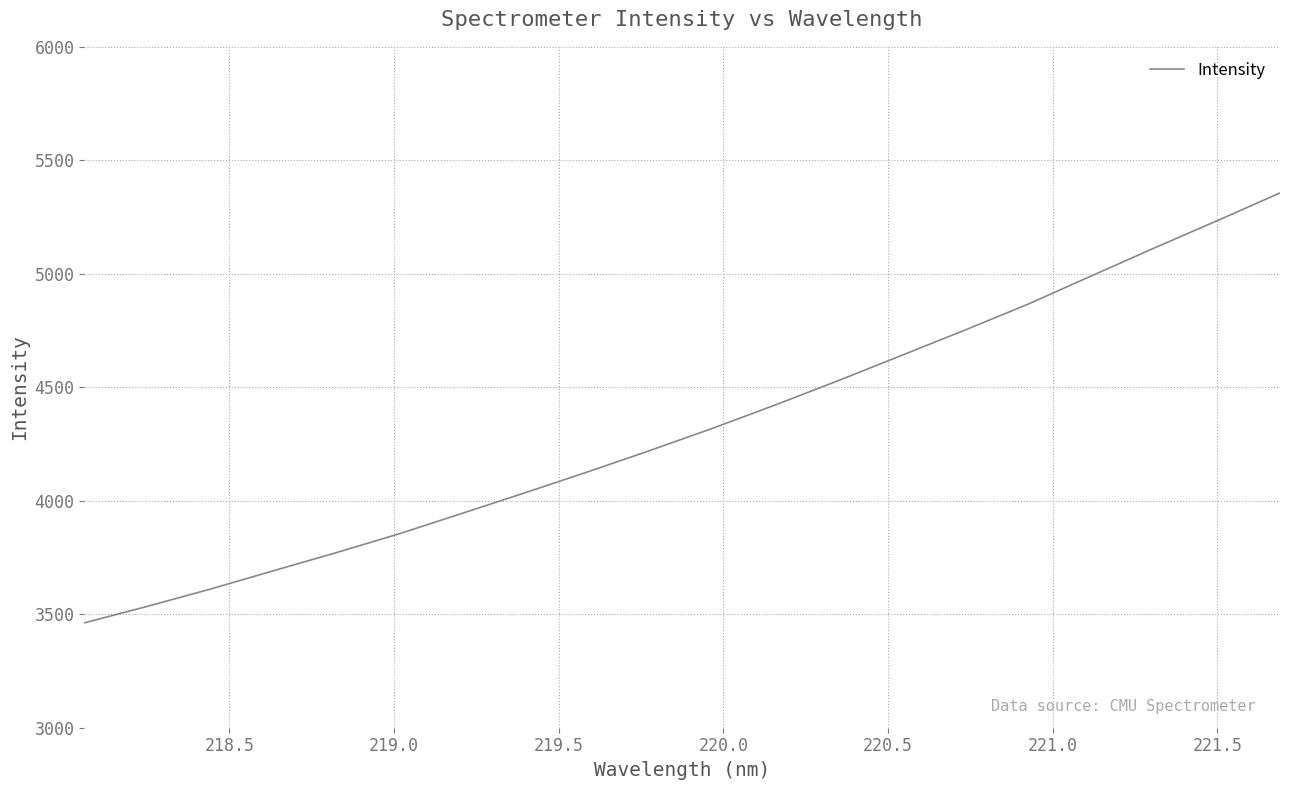

What is the difference between the maximum and minimum values?

1894.3